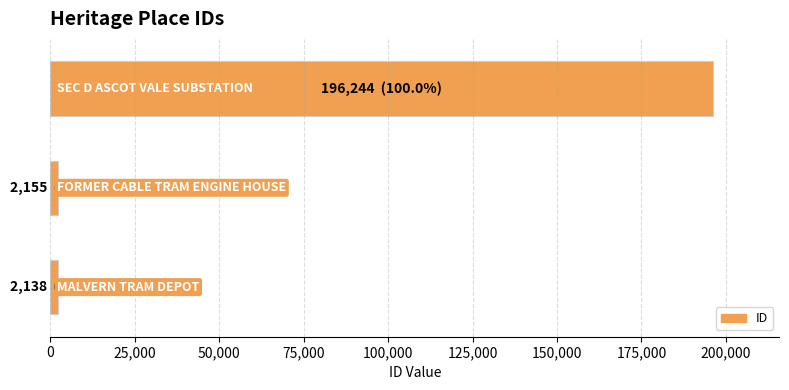

What is the maximum value shown in the chart?

196244